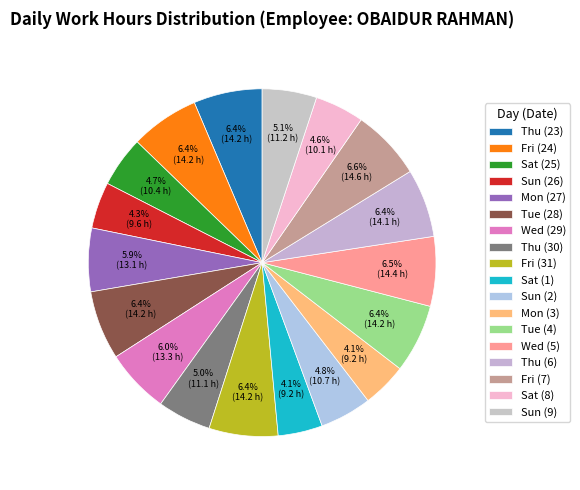

Between Fri (31) and Sun (26), which is larger?

Fri (31)